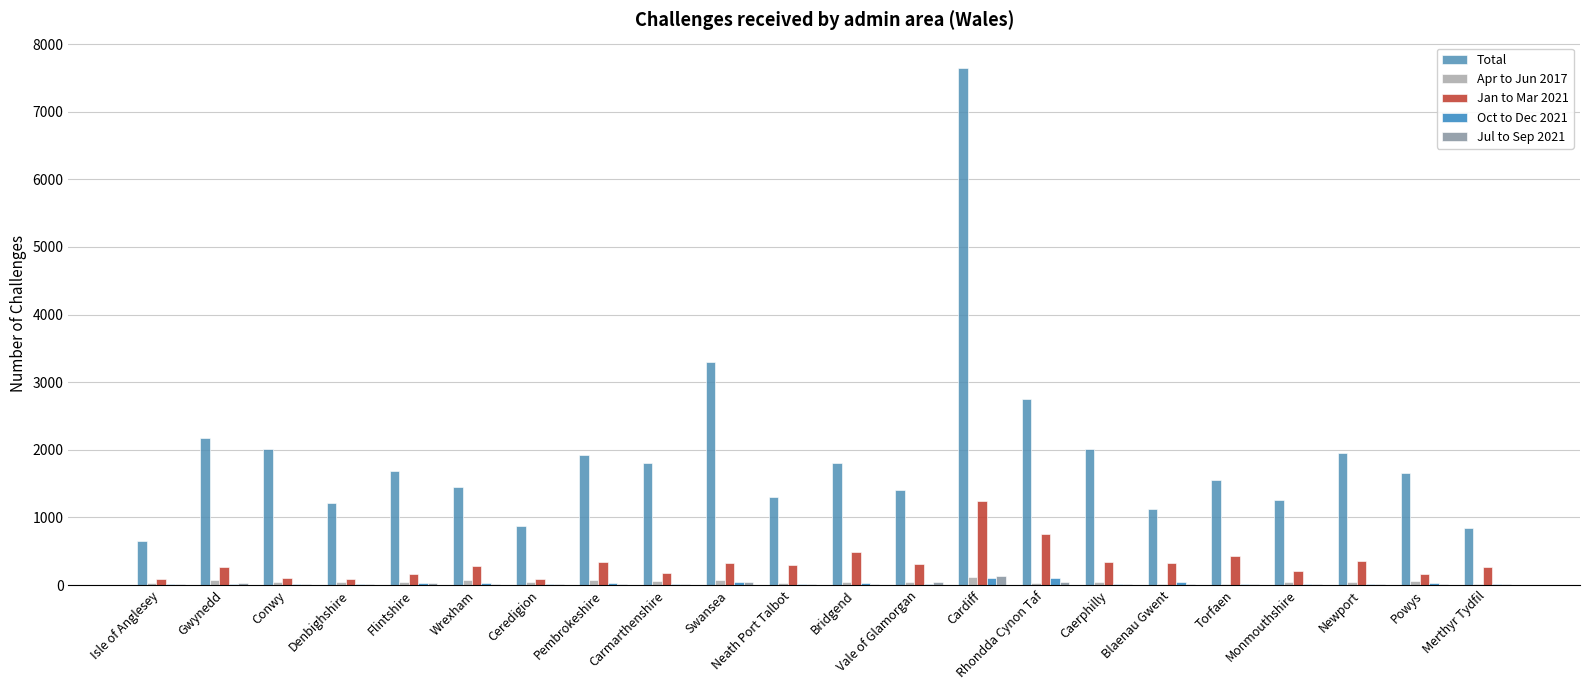

Read the Jul to Sep 2021 value at Pembrokeshire, to the nearest 5.

20